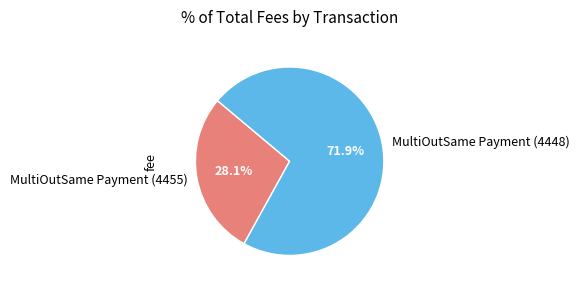

Does MultiOutSame Payment (4455) account for over 50% of the chart?

No